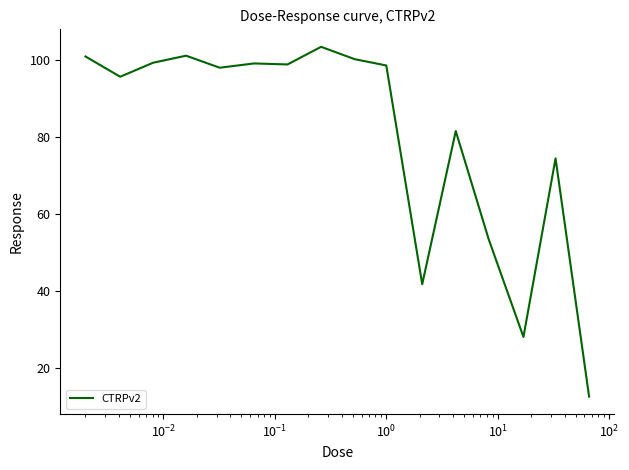

What is the smallest value displayed?

12.7